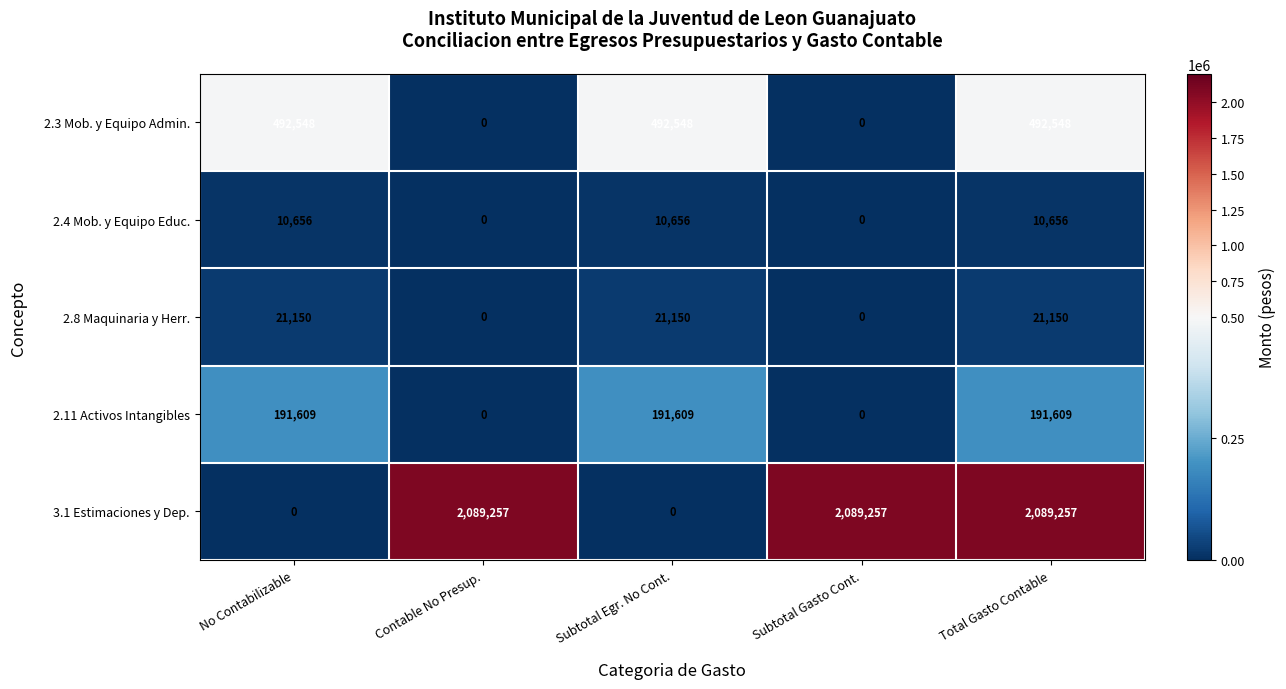

At which category is the sum across all series the highest?

Total Gasto Contable